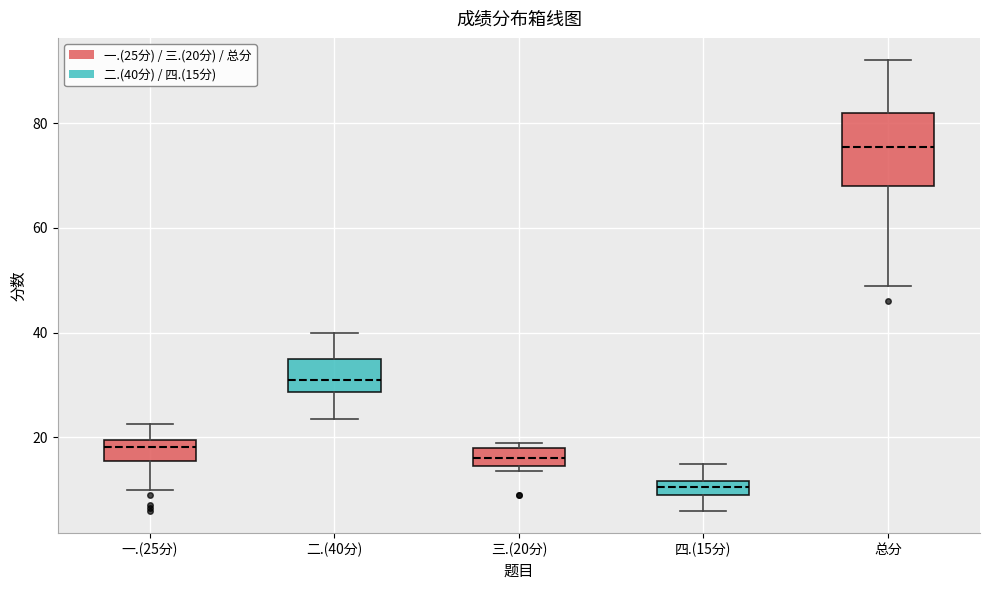

Comparing the boxes themselves (not the whiskers), which one is the tallest?

总分